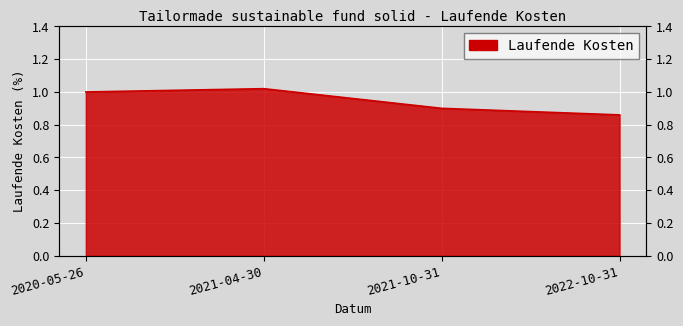

What is the minimum value shown in the chart?

0.9